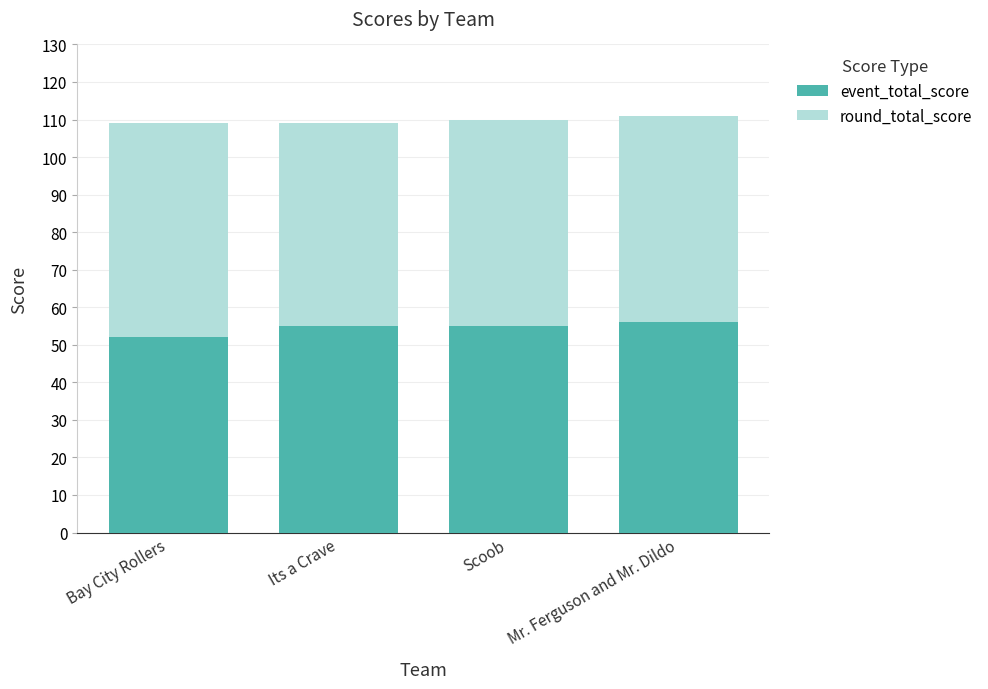

What is the maximum value for event_total_score?

56